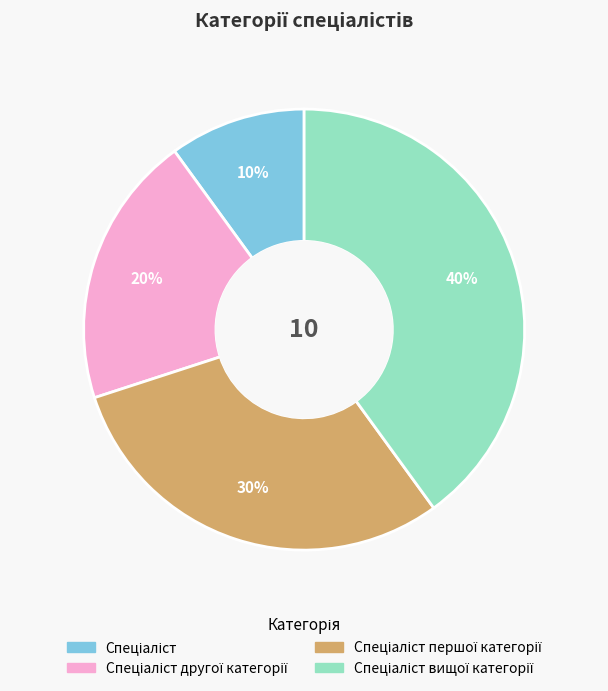

To the nearest percent, what is the difference between the largest and smallest slice percentages?

30%